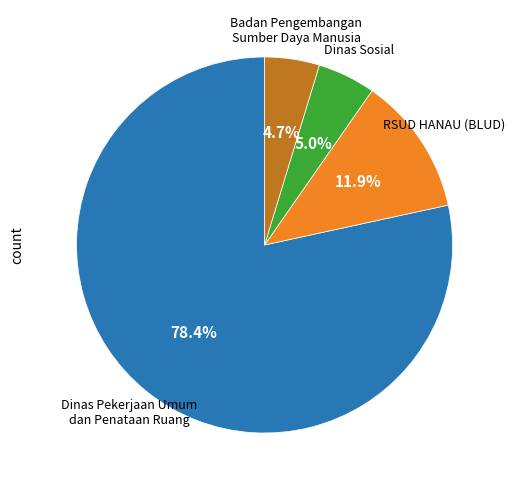

To the nearest percent, what is the difference between the largest and smallest slice percentages?

74%